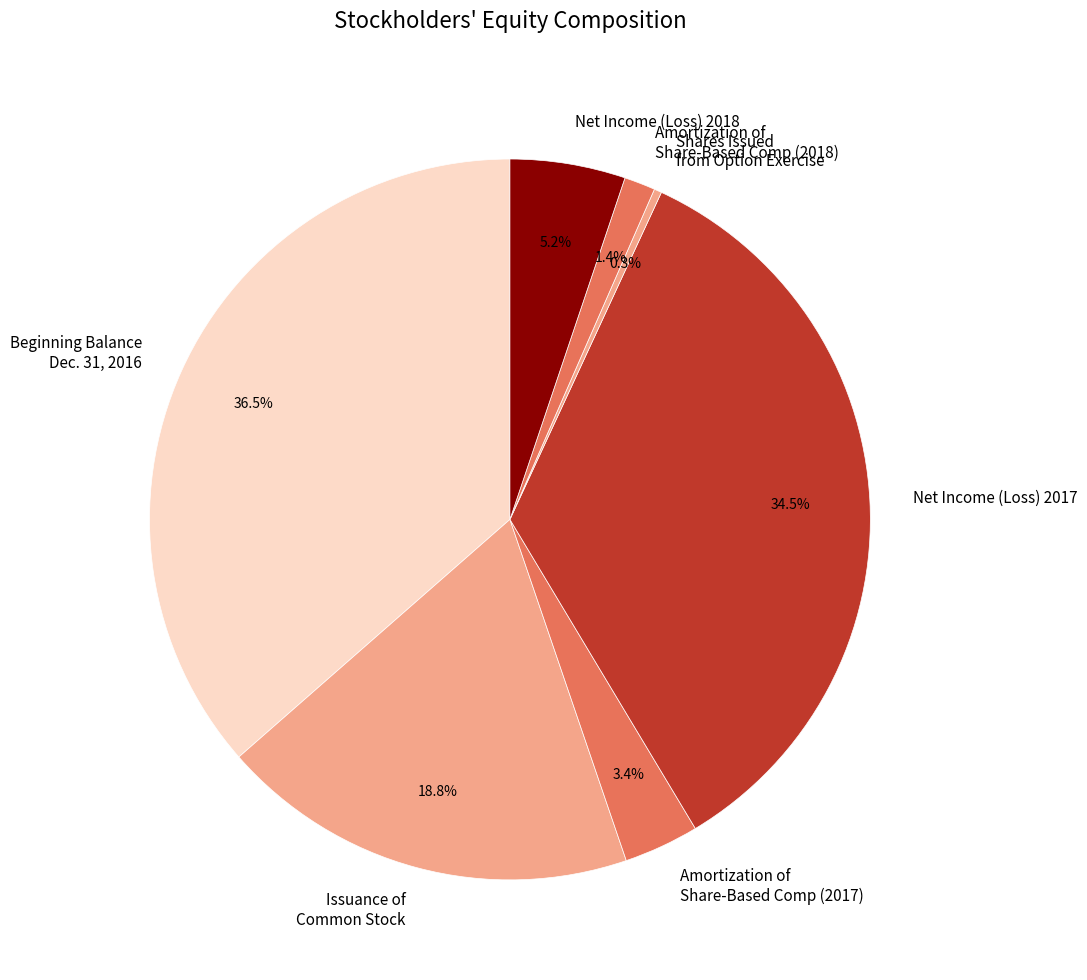

Between Net Income (Loss) 2018 and Amortization of Share-Based Comp (2017), which is larger?

Net Income (Loss) 2018